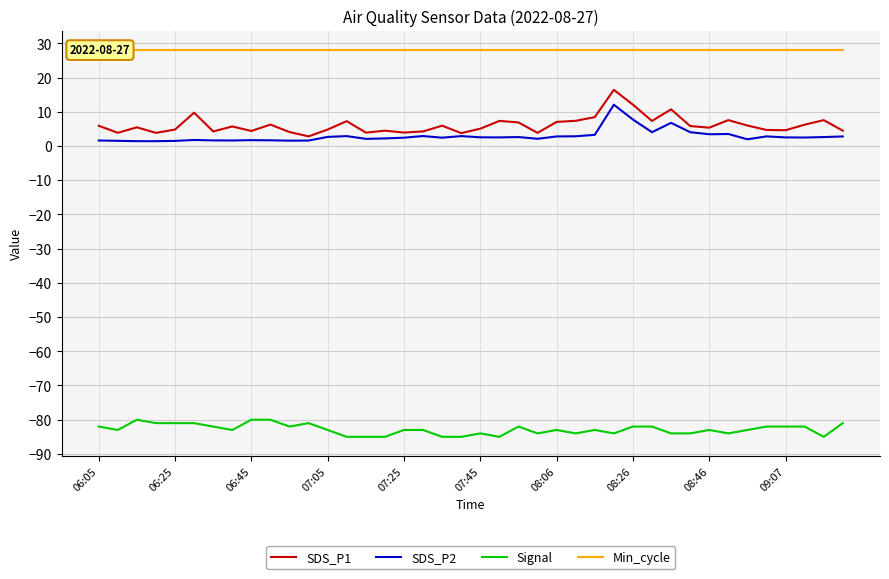

Where is Min_cycle nearest to the value 28?

06:05